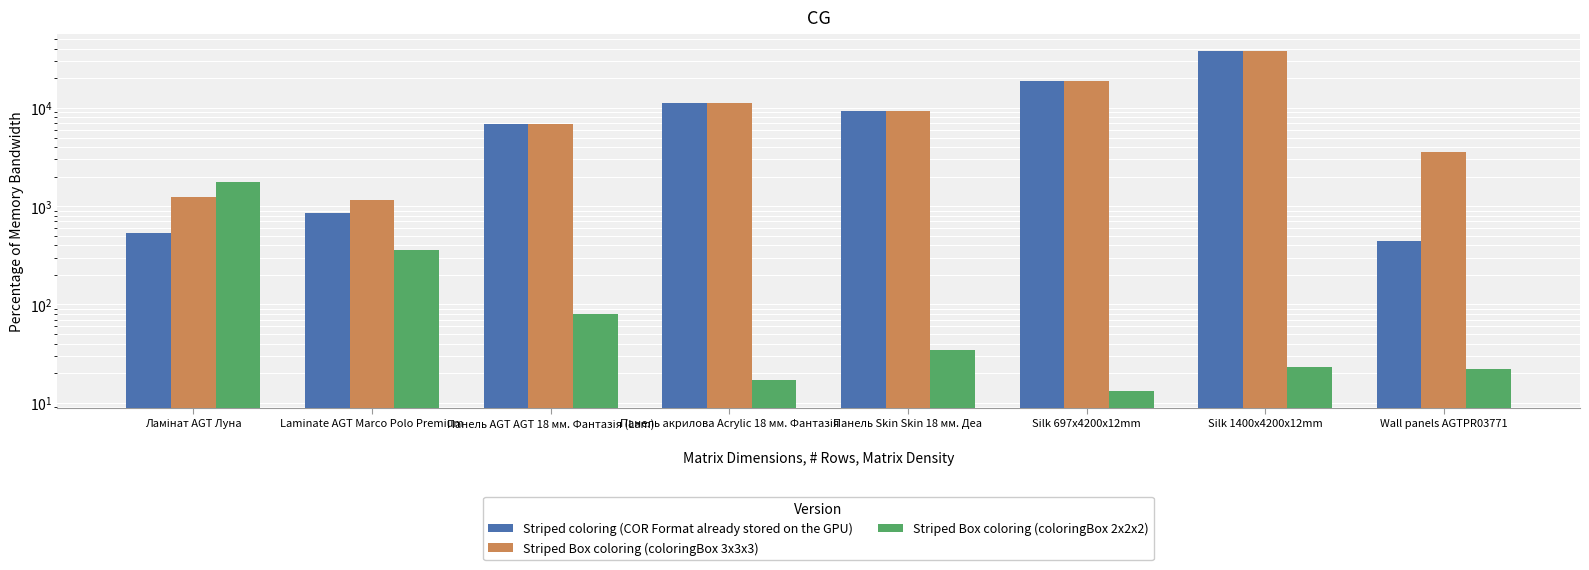

True or false: Striped Box coloring (coloringBox 2x2x2) has a value of 113.0 at Панель AGT AGT 18 мм. Фантазія (Lam).

False